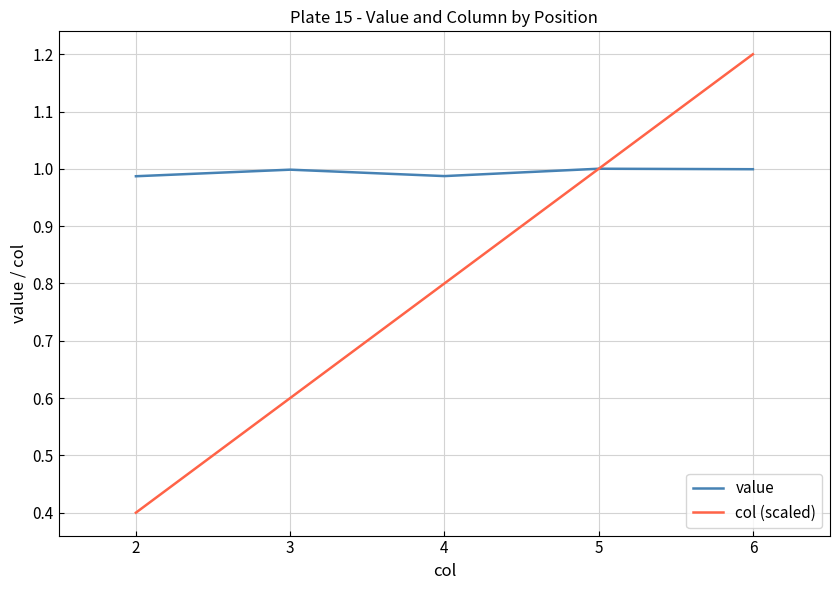

What is the maximum value for col (scaled)?

1.2